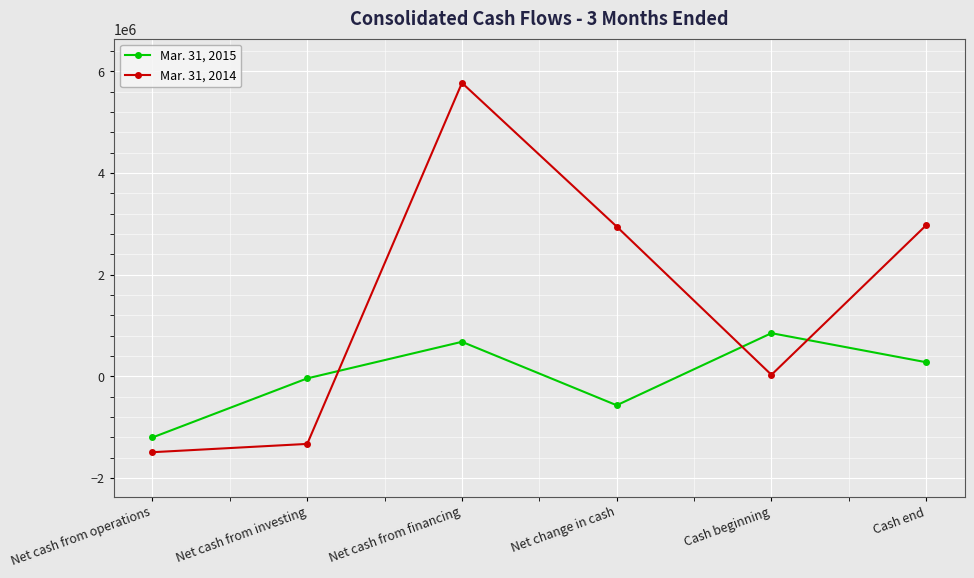

At how many categories does at least one series exceed 2278638?

3